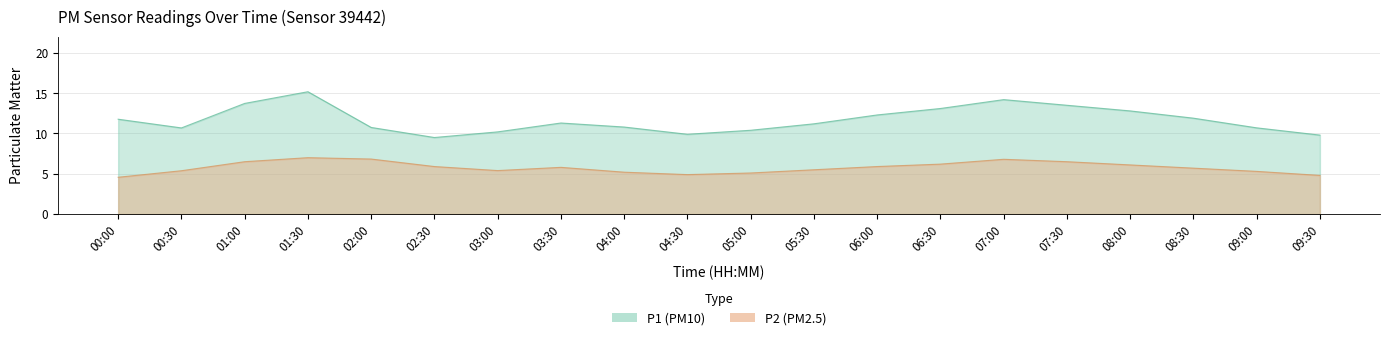

True or false: P1 and P2 cross at least once.

False